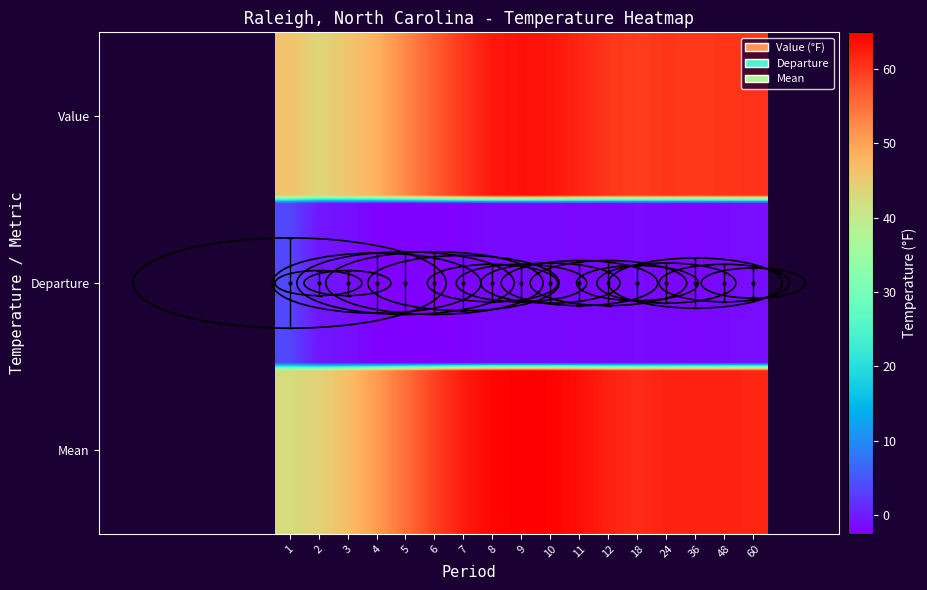

How many data points does each series have?

17